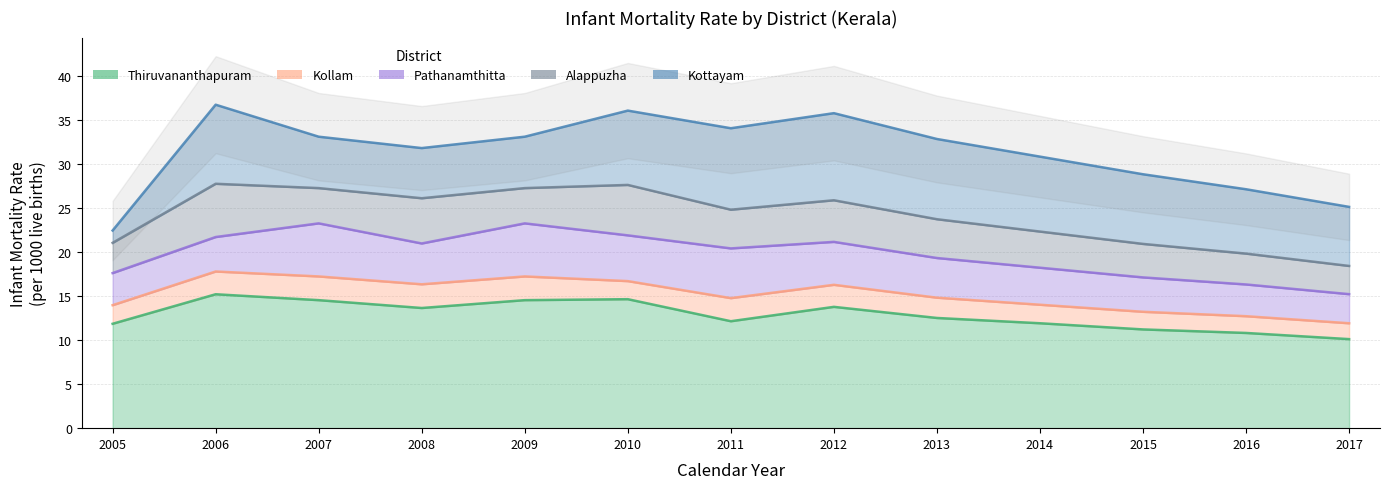

At which category does Alappuzha reach its first local peak?

2006